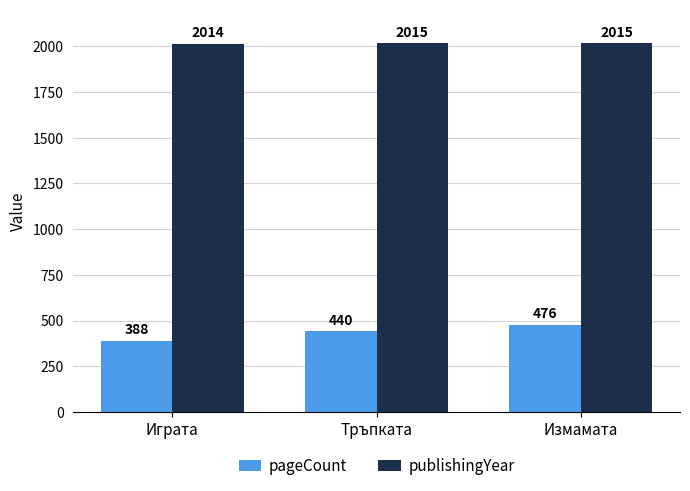

Between Играта and Измамата, which series saw the biggest shift?

pageCount